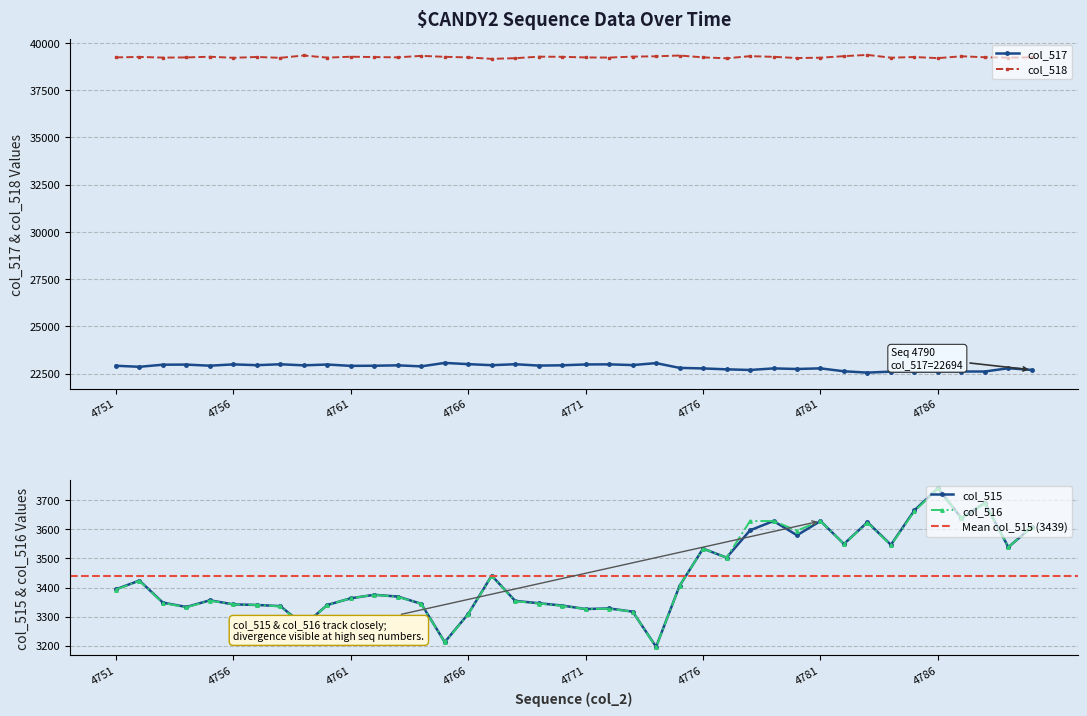

Which series has the largest range (max minus min)?

col_516